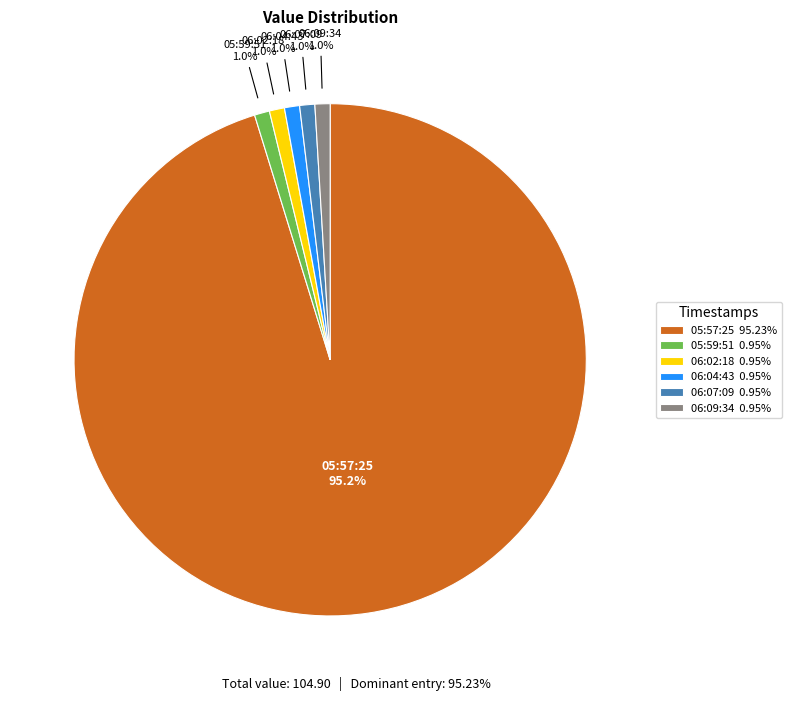

To the nearest percent, what is the difference between the largest and smallest slice percentages?

94%